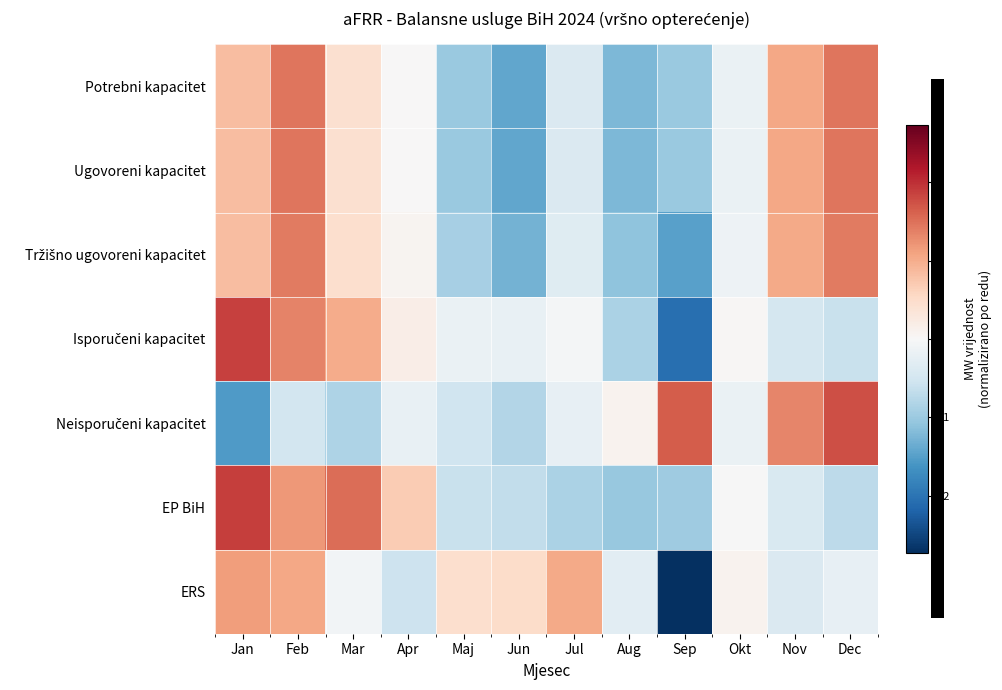

Count the number of categories in the chart.

12